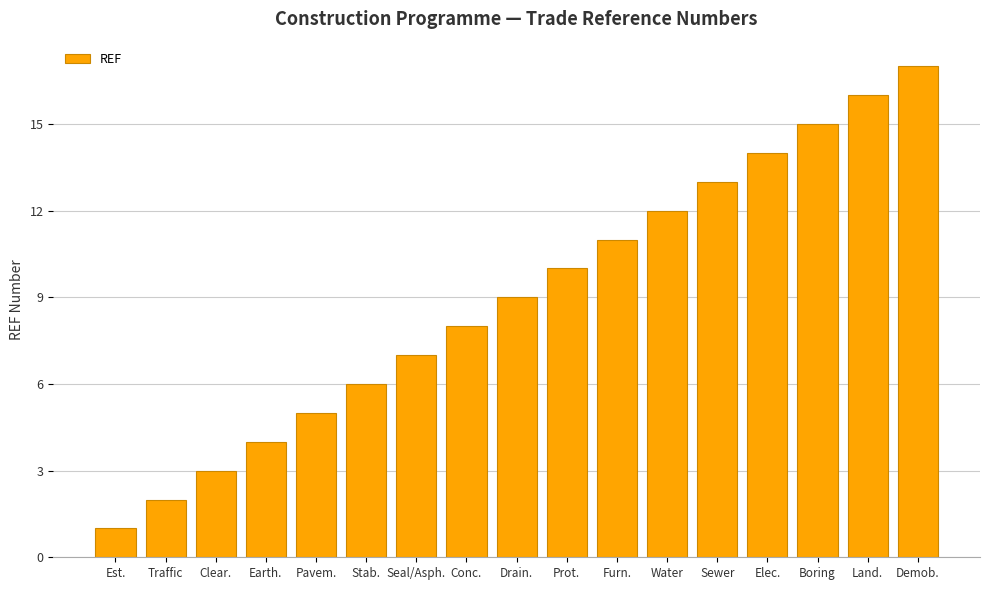

What is the sum of the values at Sewer and Furn.?

24